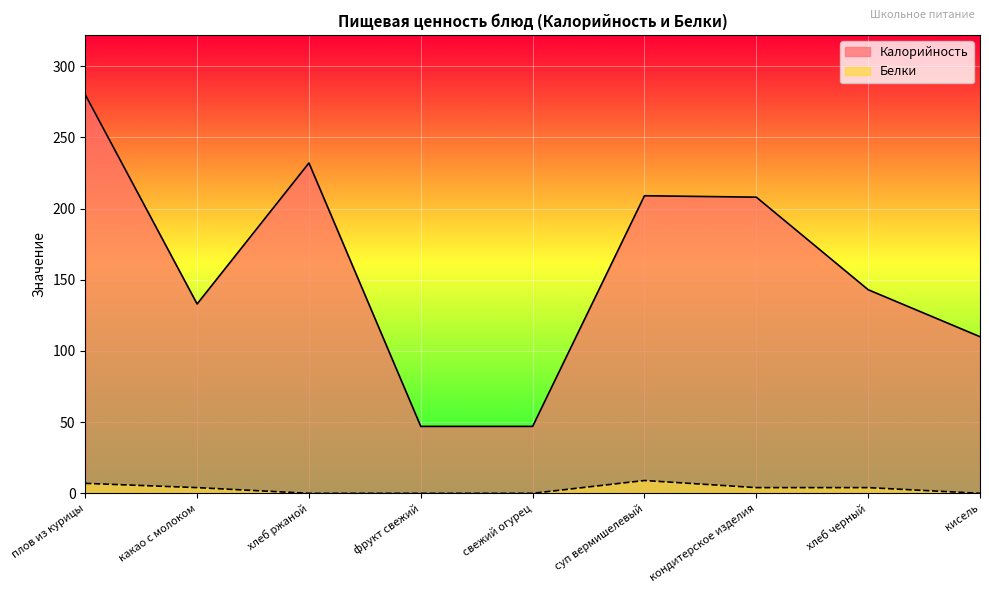

What is the value of the Белки point at the 2nd from the left?

4